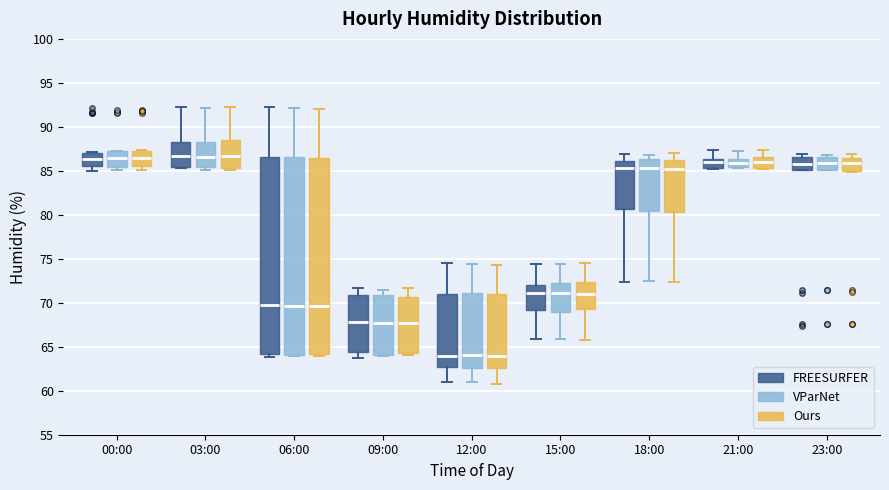

Where is the lower edge of the box for 09:00 (FREESURFER) on the y-axis? The values are not printed on the chart, so give them approximately, as read against the axis.

64.5